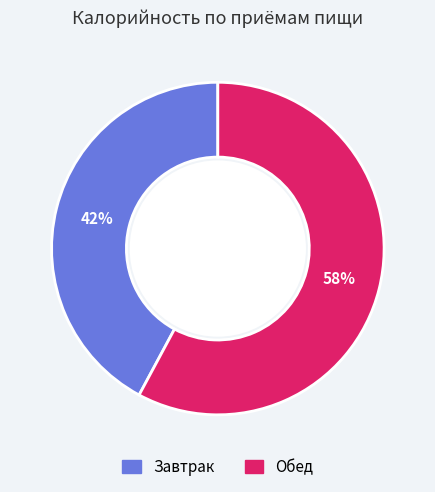

Count the number of slices in the pie.

2